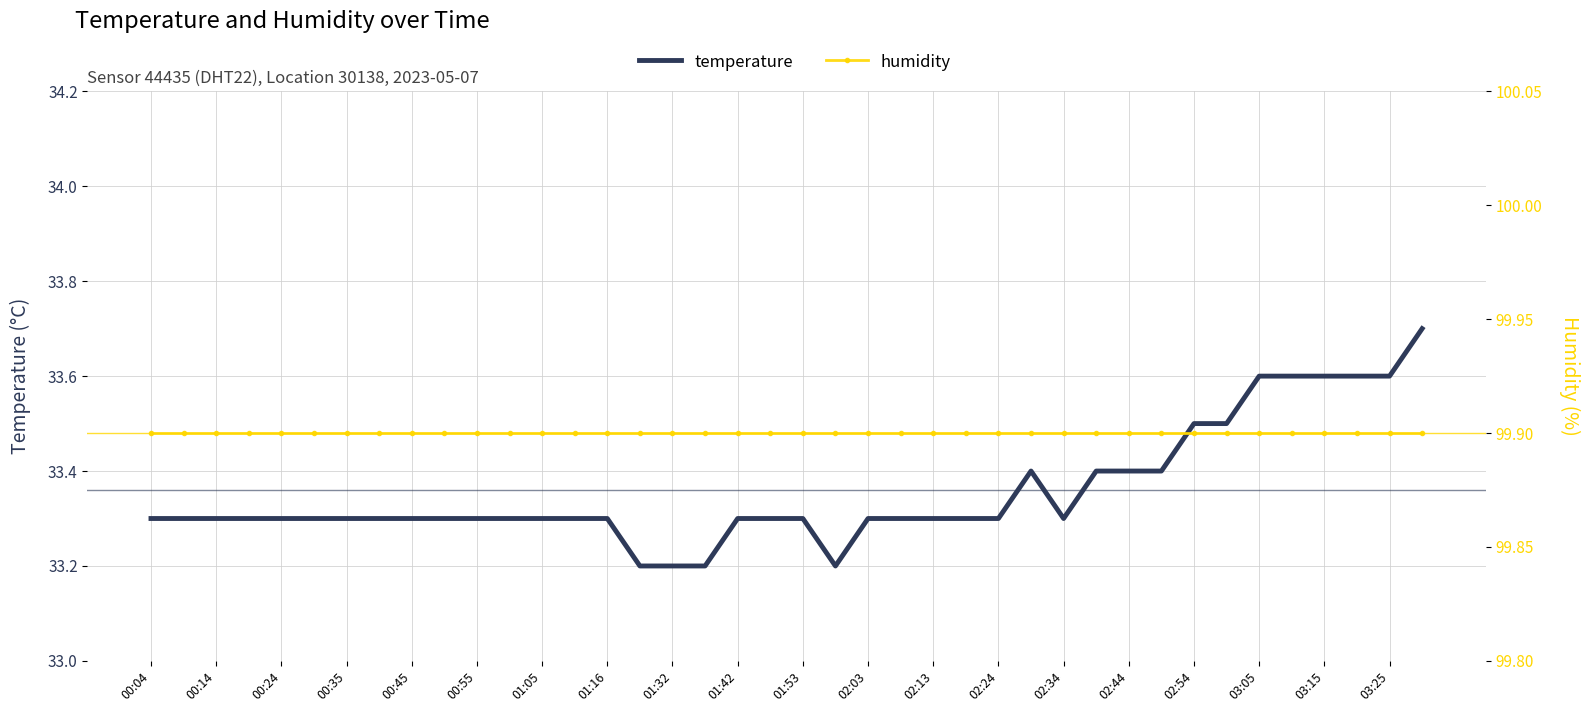

What value does the temperature series have at 00:24?

33.3